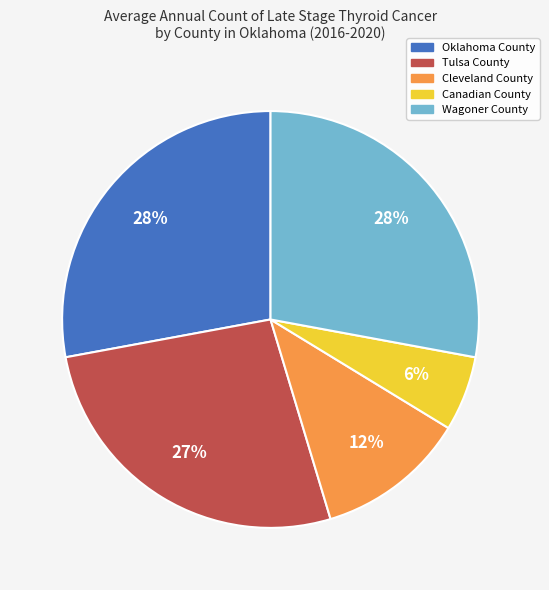

To the nearest percent, what percentage of the pie is Cleveland County?

12%